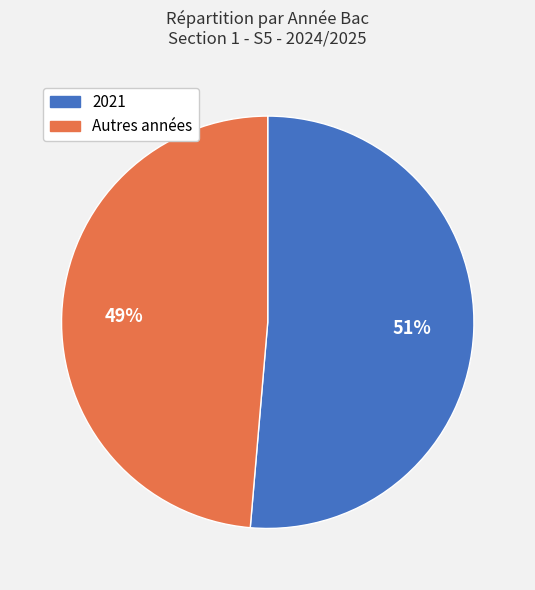

Is there a majority slice in this chart?

Yes